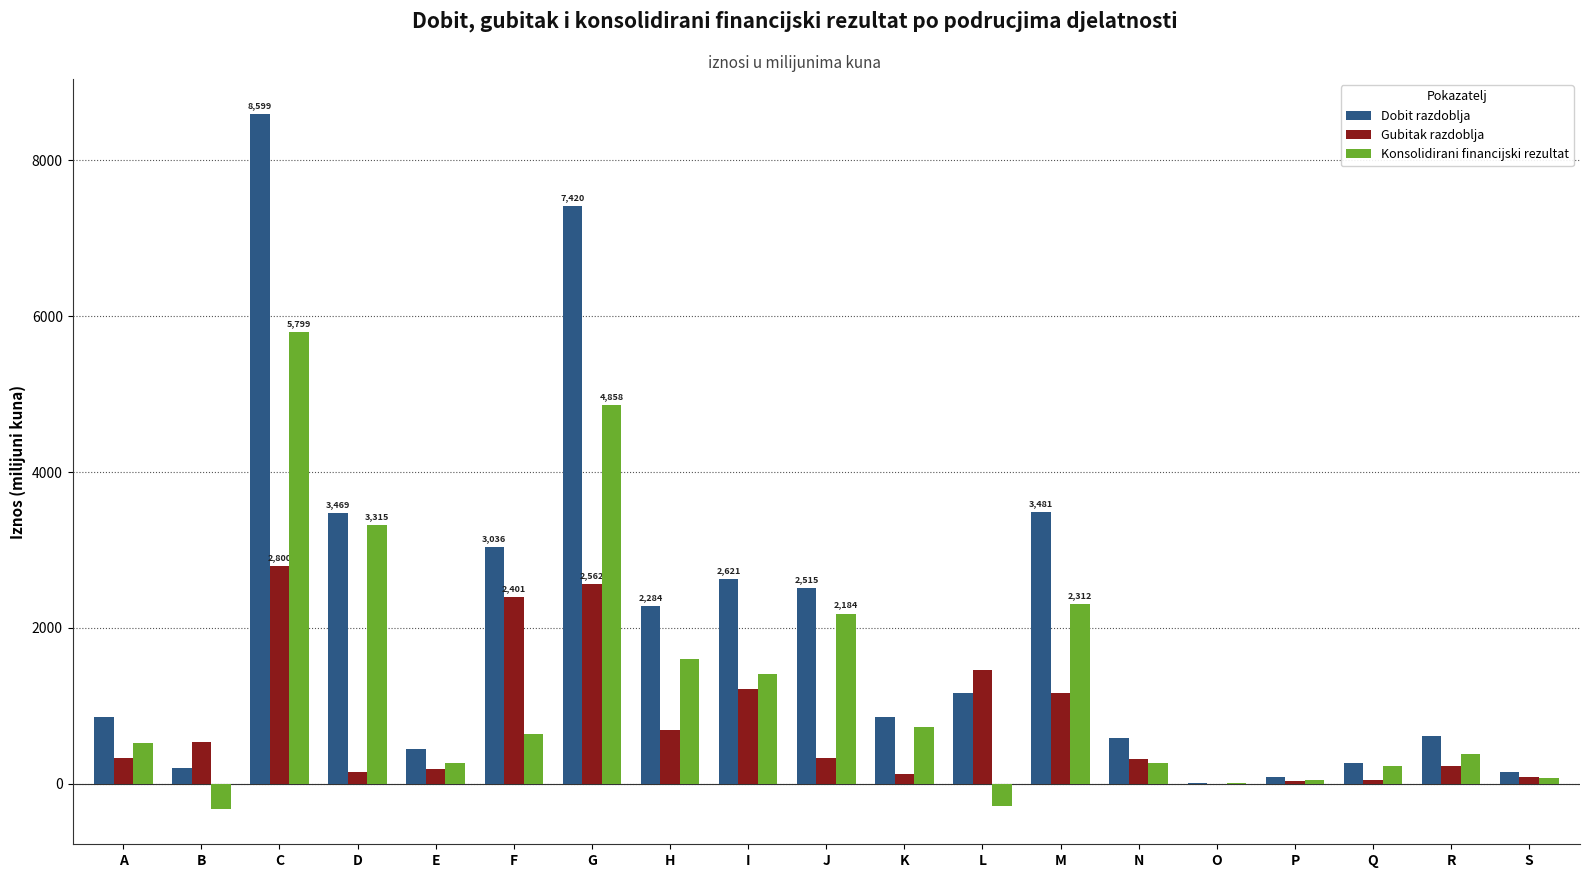

Is it true that Gubitak razdoblja equals 244 at I?

False